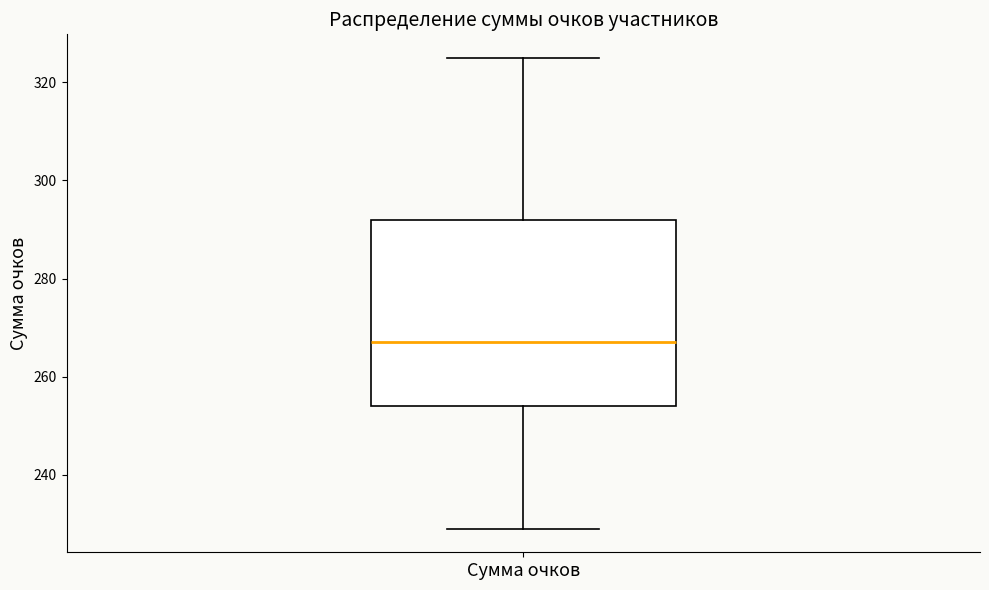

Read this box plot against the y-axis: the position of the median line, the range covered by the box, and the ends of both whiskers. The values are not printed on the chart, so give them approximately, as read against the axis.

median 268, box 254 to 292, whiskers 230 to 326